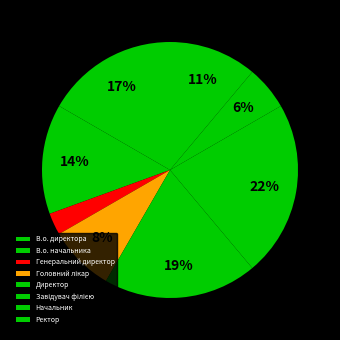

How many slices are in this pie chart?

8